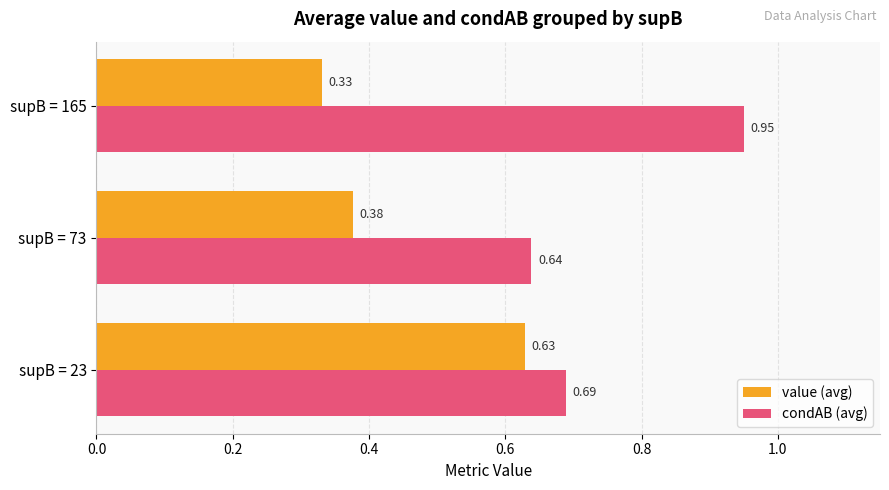

Which category has the highest value in the condAB (avg) series?

supB = 165